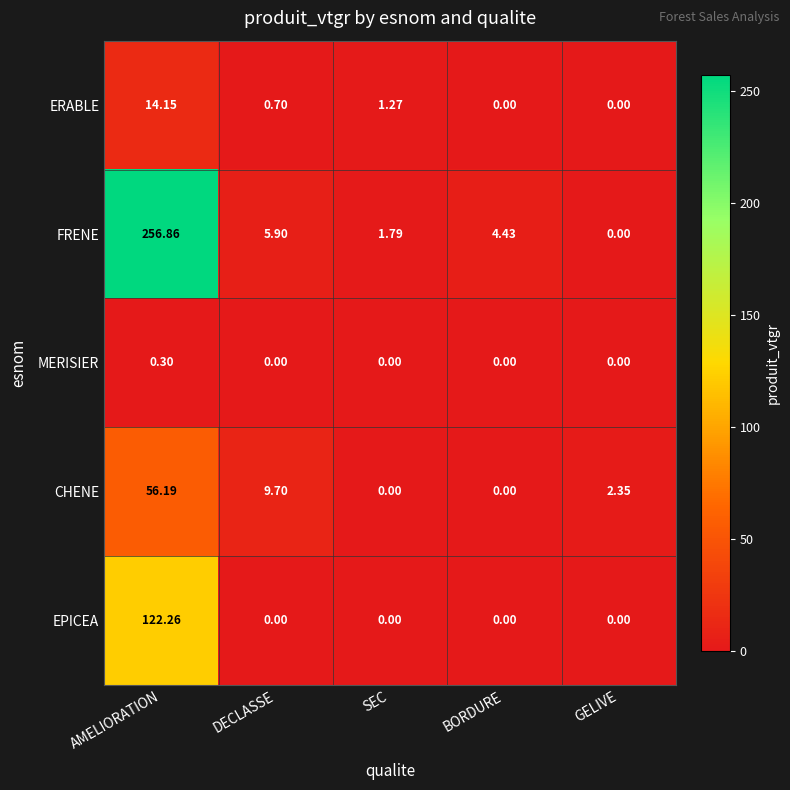

Which series changed the most between BORDURE and GELIVE?

FRENE